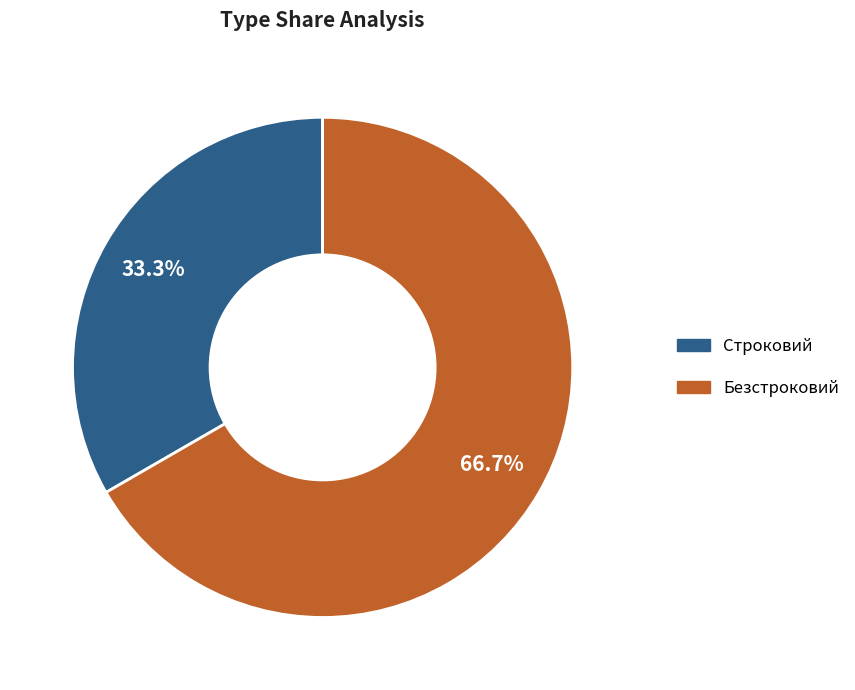

To the nearest percent, what is the combined percentage of Безстроковий and Строковий?

100%